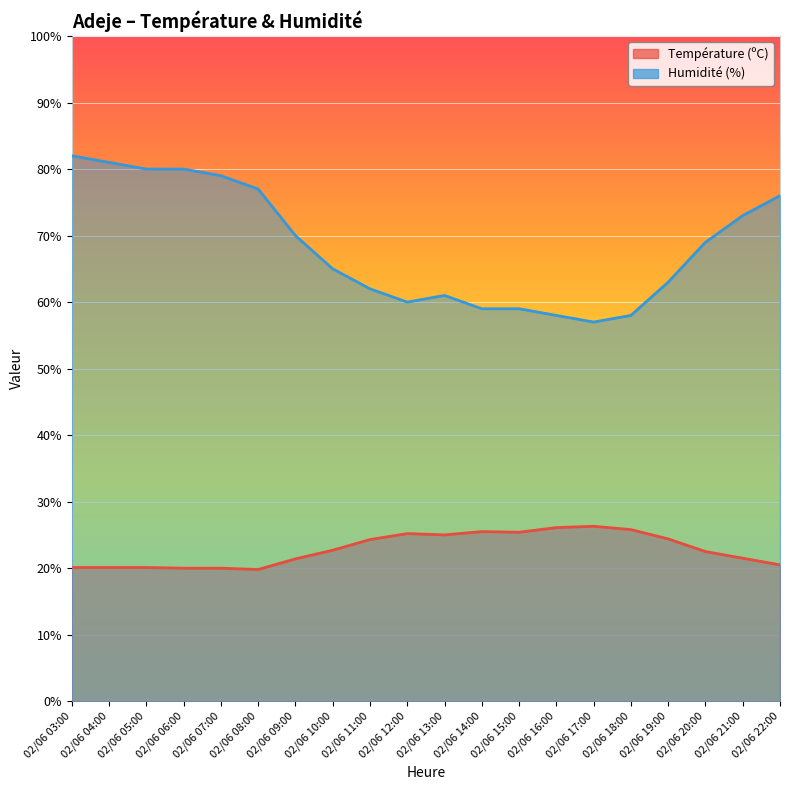

True or false: Humidité (%) has a value of 26.7 at 02/06 22:00.

False